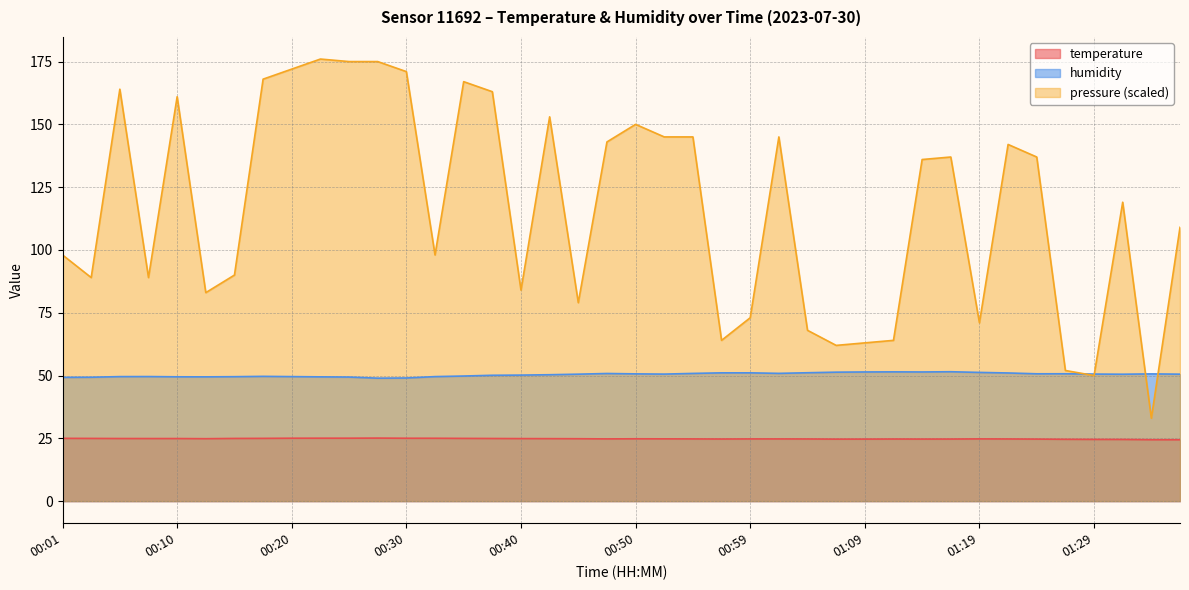

What is the lowest value of the temperature series?

24.4